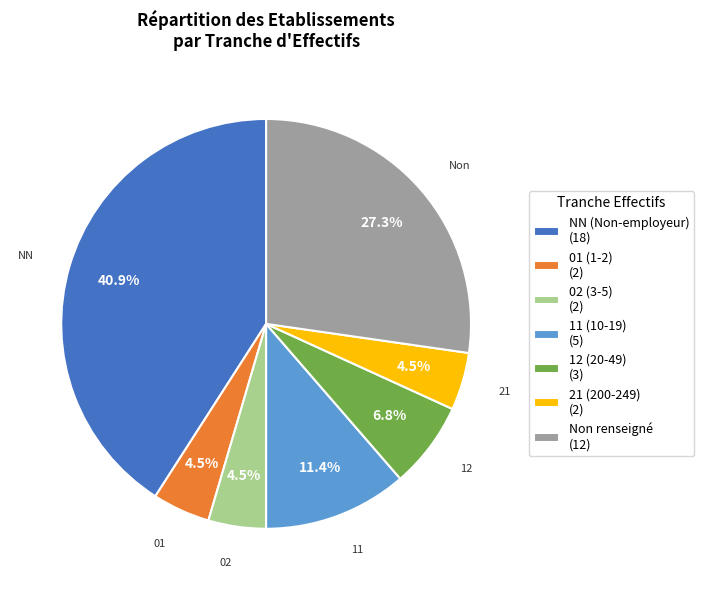

To the nearest percent, what is the average slice percentage?

14%